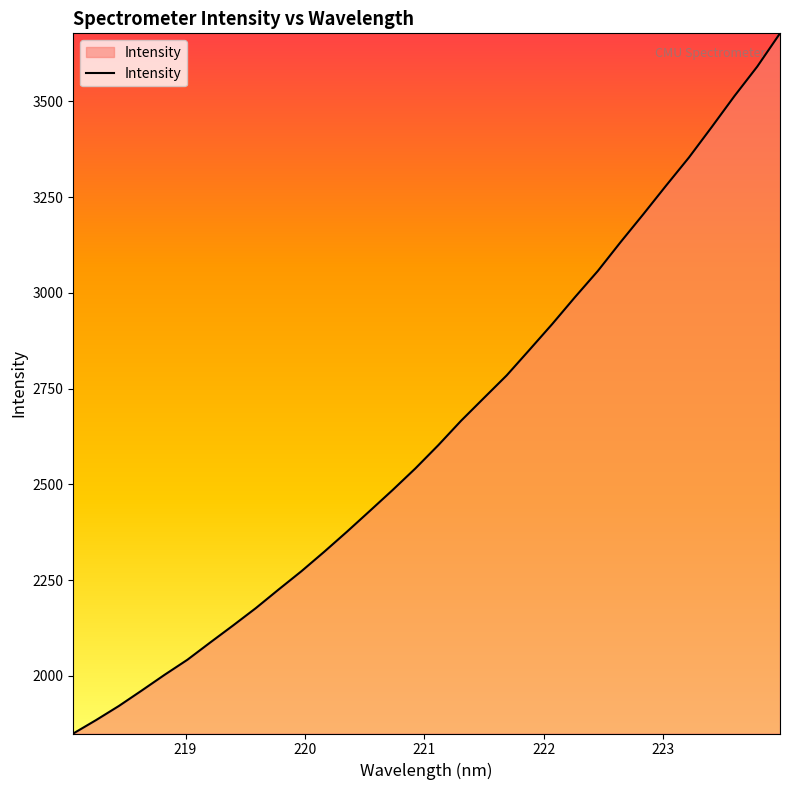

What is the maximum value shown in the chart?

3677.8